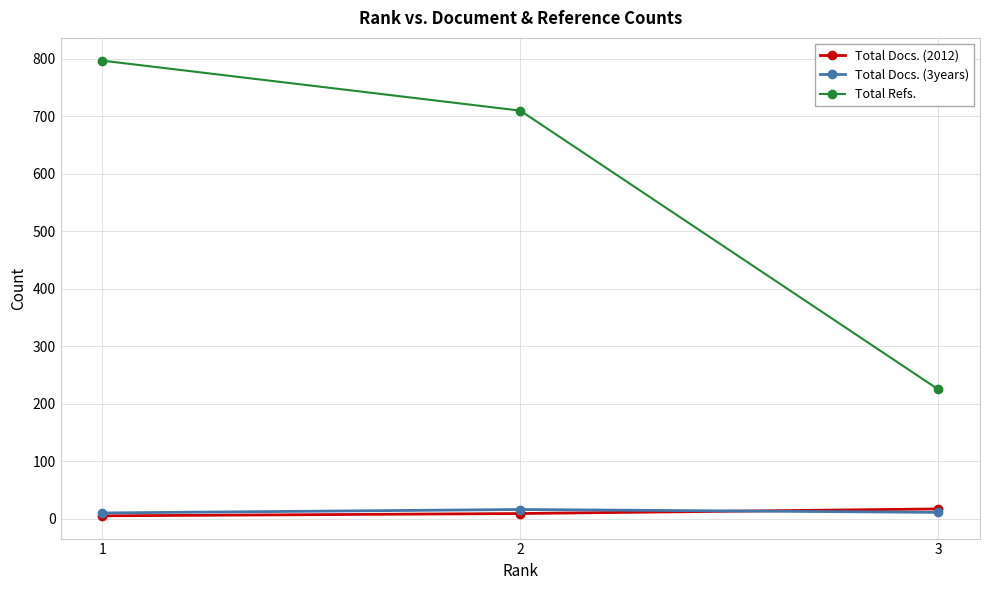

Which series has the largest total across all categories?

Total Refs.